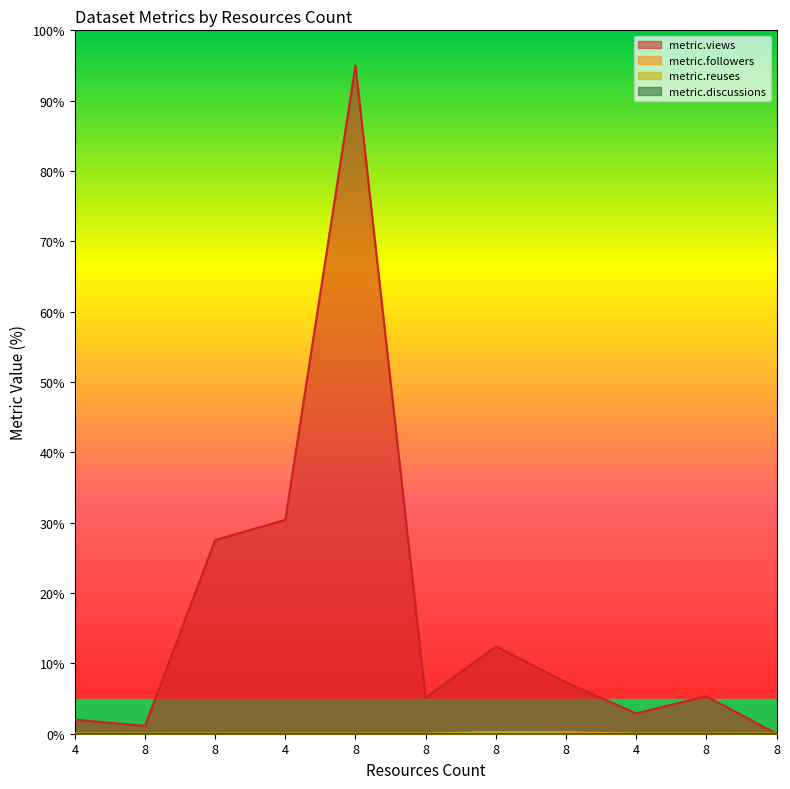

What is the maximum value for metric.reuses?

0.2